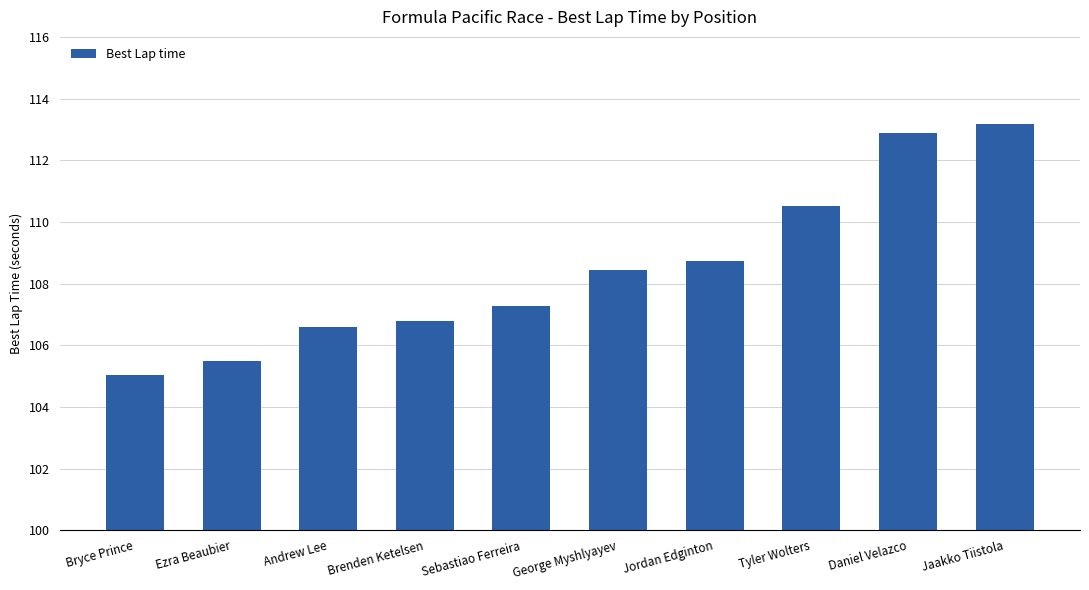

List the labels in order of value, smallest first.

Bryce Prince, Ezra Beaubier, Andrew Lee, Brenden Ketelsen, Sebastiao Ferreira, George Myshlyayev, Jordan Edginton, Tyler Wolters, Daniel Velazco, Jaakko Tiistola